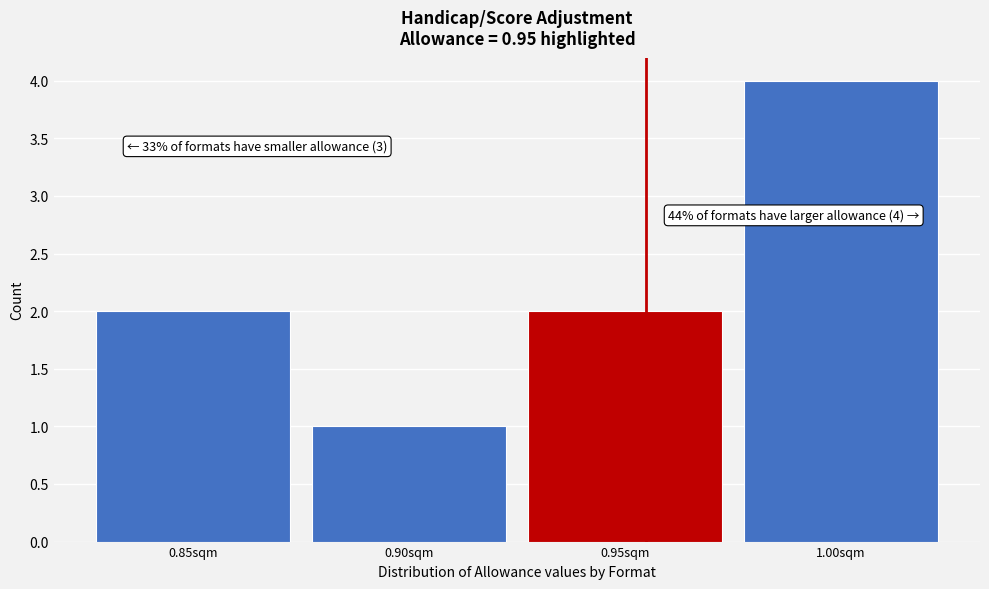

Reading right to left, list all the values displayed in this chart.

4	2	1	2